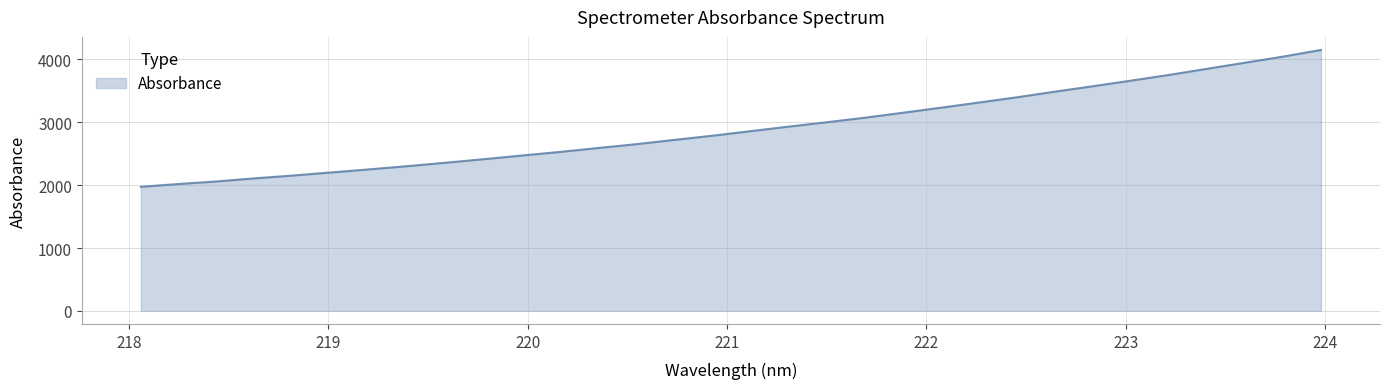

What is the difference between the maximum and minimum values?

2176.6